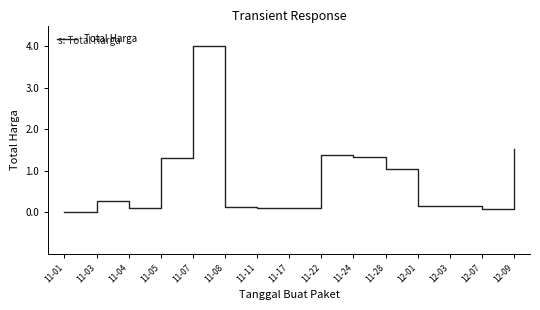

What is the difference between the maximum and minimum values?

4.0